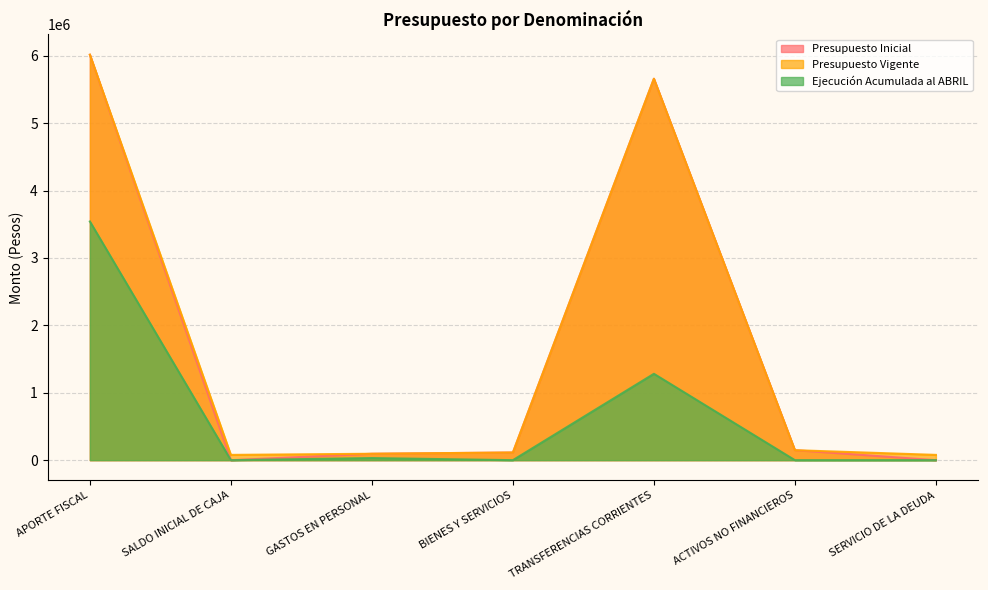

At ACTIVOS NO FINANCIEROS, list the series in order from largest to smallest.

Presupuesto Inicial, Presupuesto Vigente, Ejecución Acumulada al ABRIL